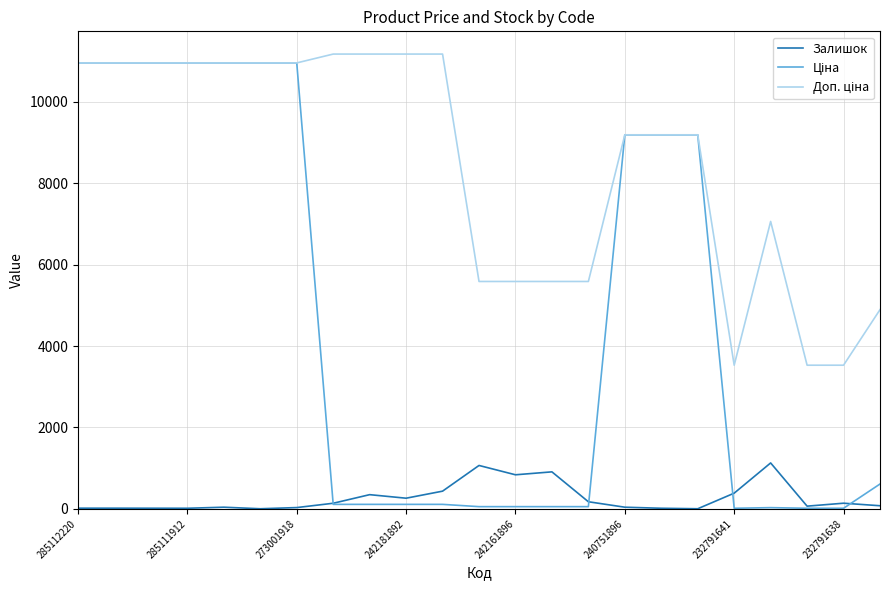

What is the maximum value shown in the chart?

11169.0